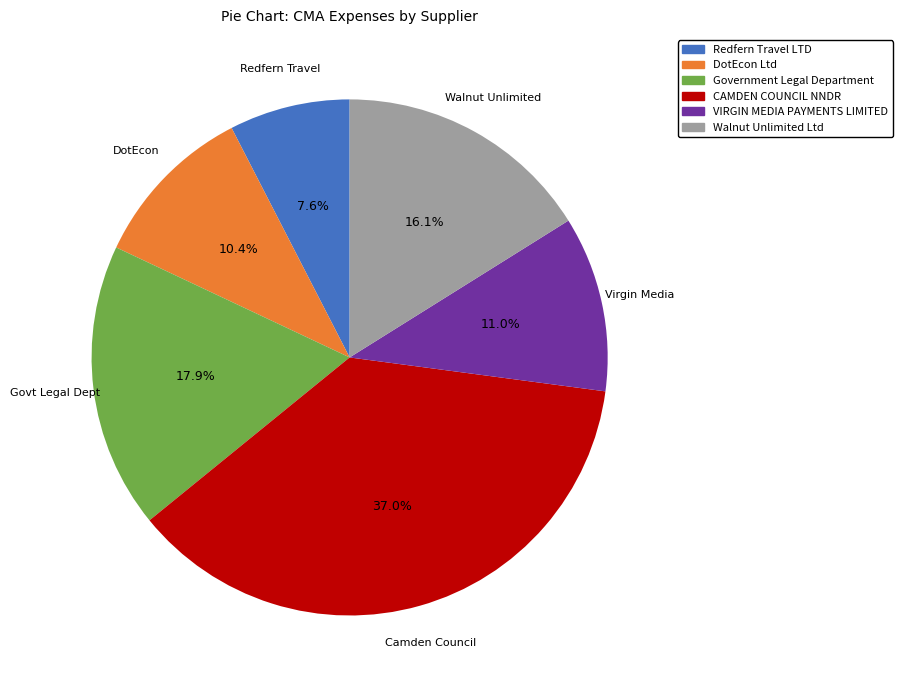

How much of the chart is everything except Redfern Travel LTD?

92.4%